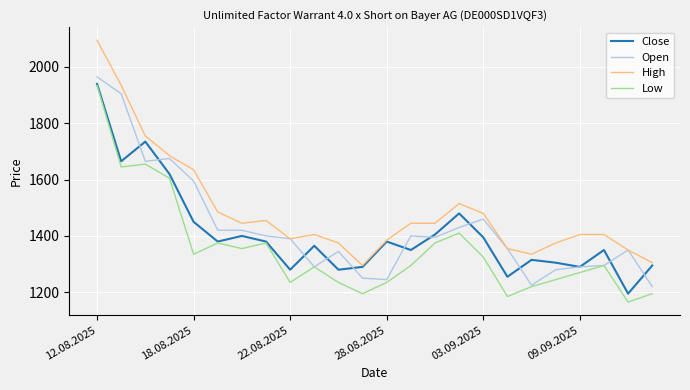

How many lines are shown in the chart?

4